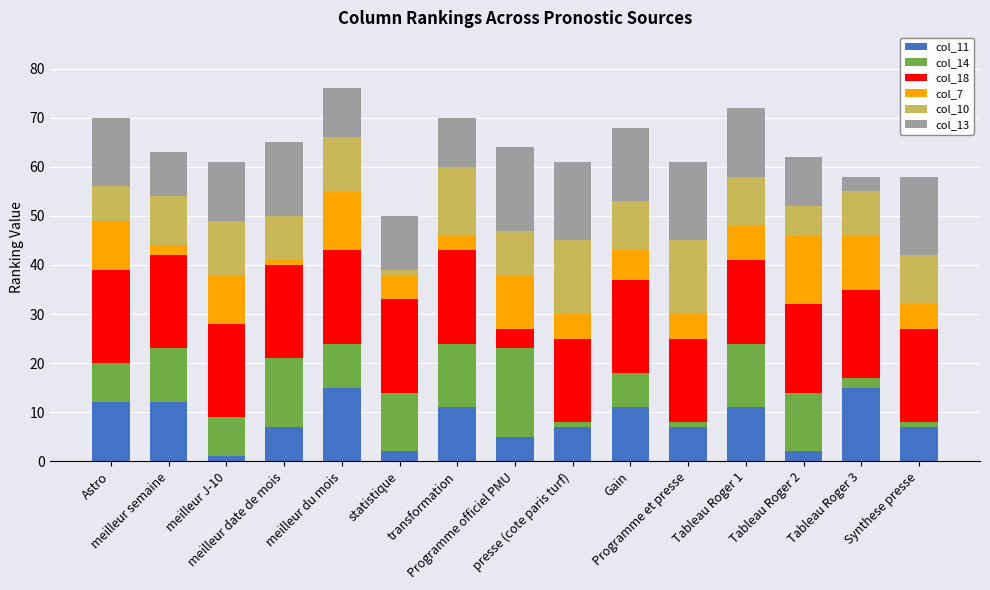

The value of col_10 at transformation is 24. True or false?

False